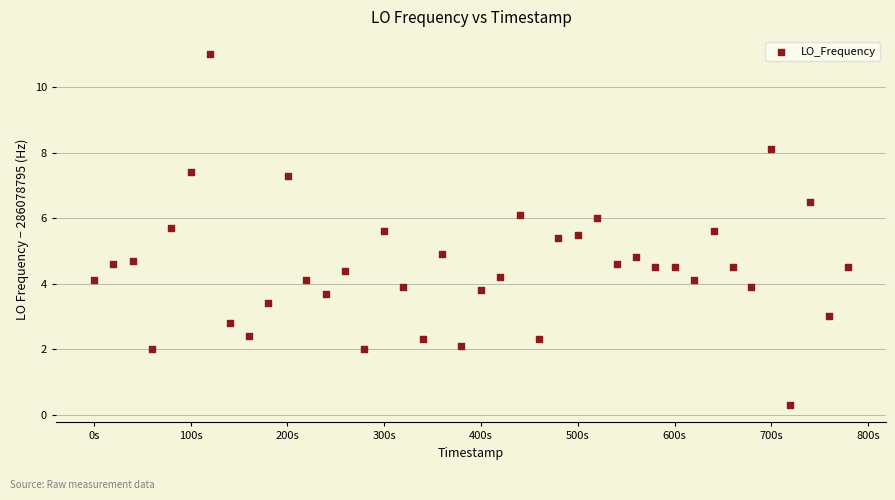

What is the range of X values (max minus min)?

779.4